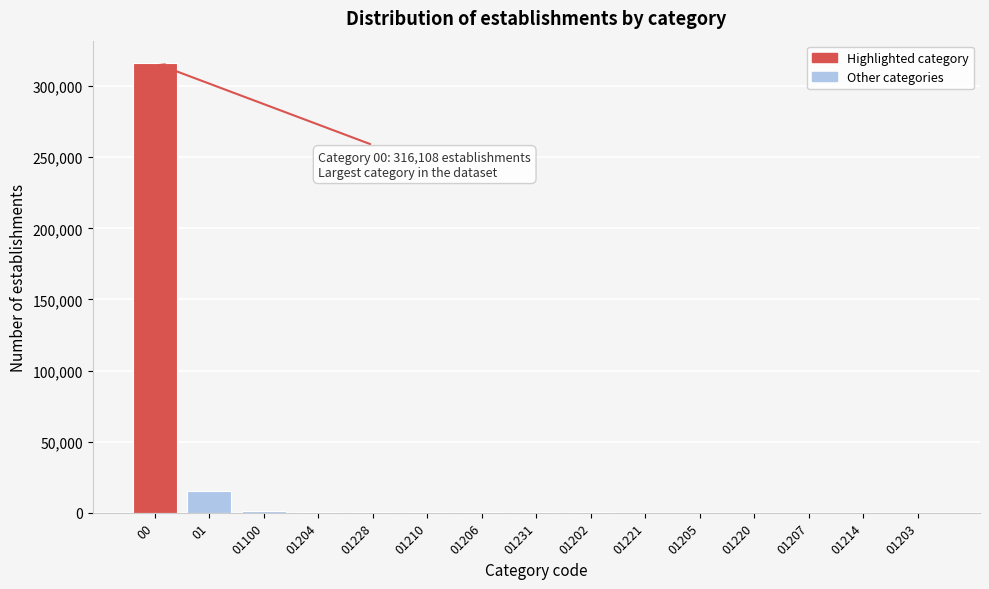

At which category does the chart reach its peak across all series?

00